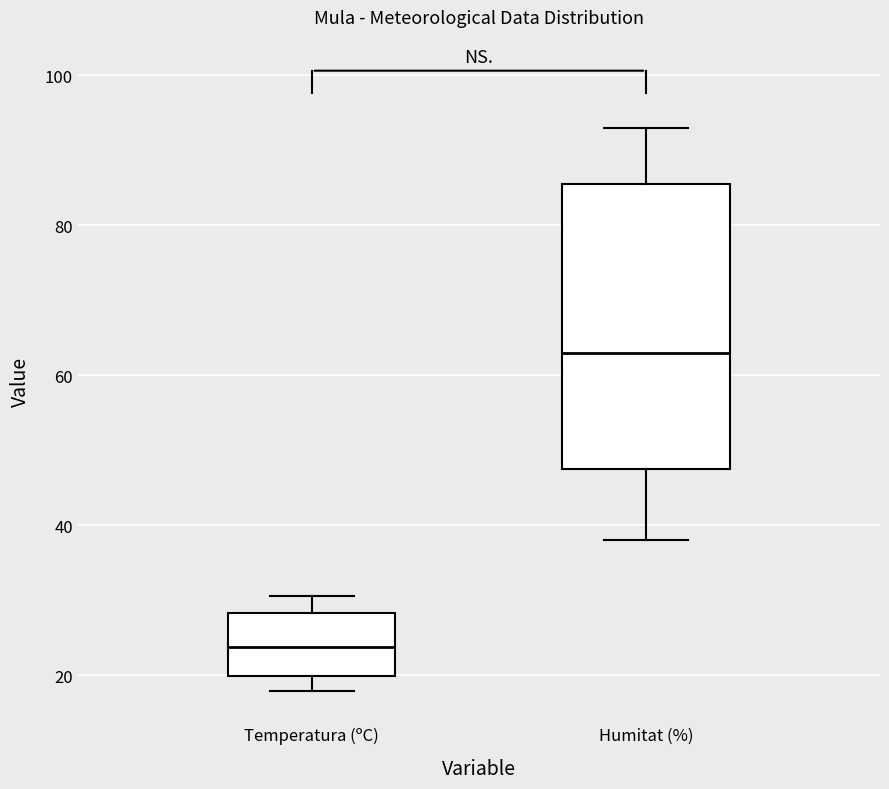

Which box has the highest median line?

Humitat (%)